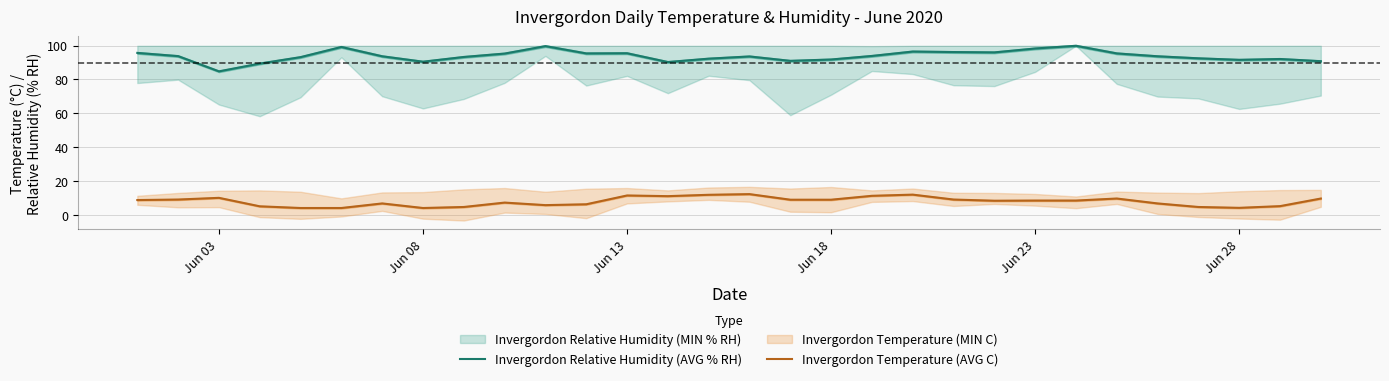

What is the greatest value displayed?

99.9